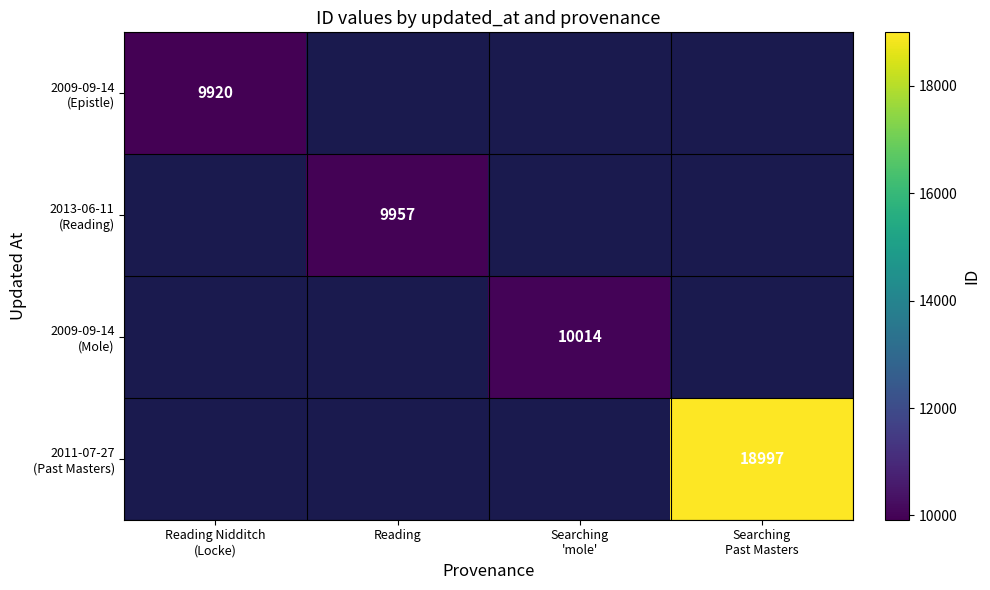

Which has a higher value, Searching
Past Masters or Reading Nidditch
(Locke)?

Reading Nidditch
(Locke)